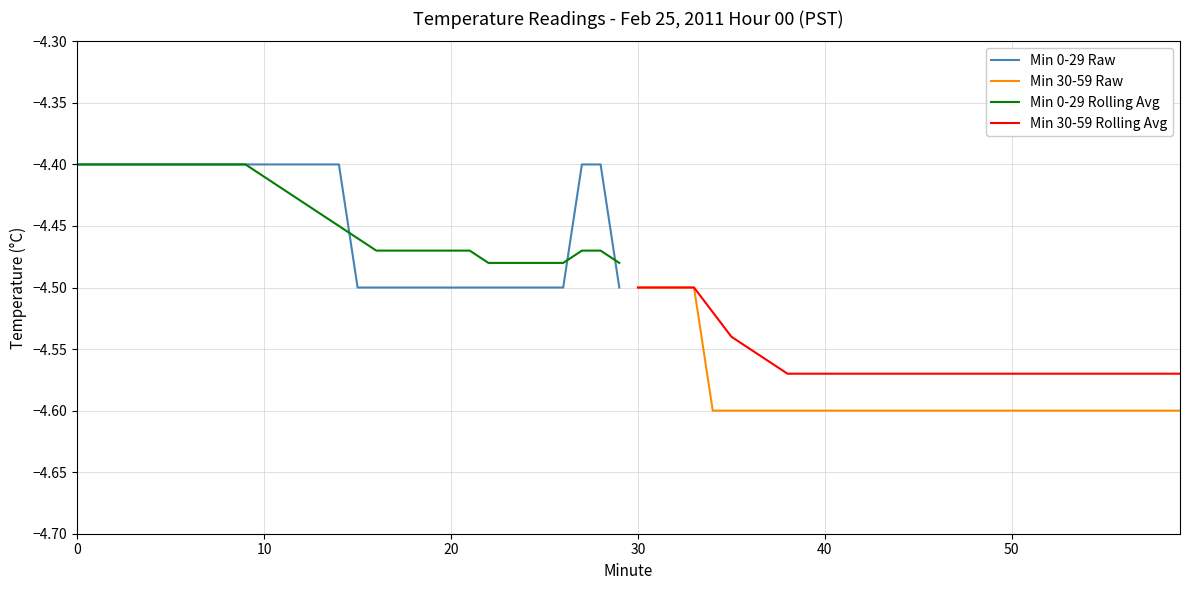

Does the chart display data point markers on the line(s)?

No